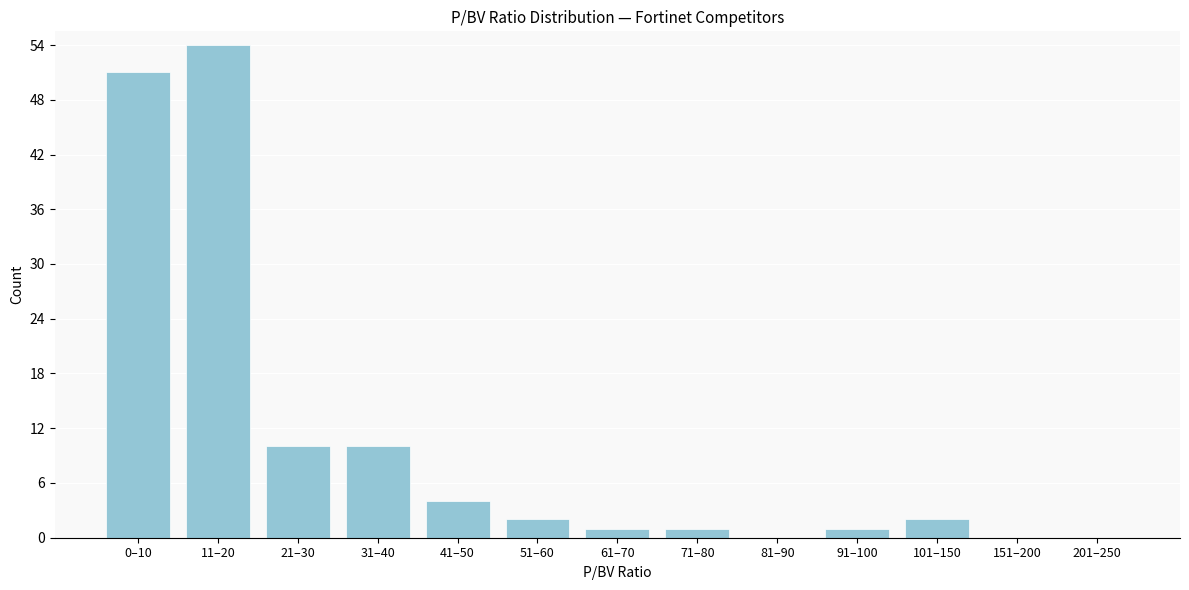

Reading right to left, list all the values displayed in this chart.

201–250=0	151–200=0	101–150=2	91–100=1	81–90=0	71–80=1	61–70=1	51–60=2	41–50=4	31–40=10	21–30=10	11–20=54	0–10=51